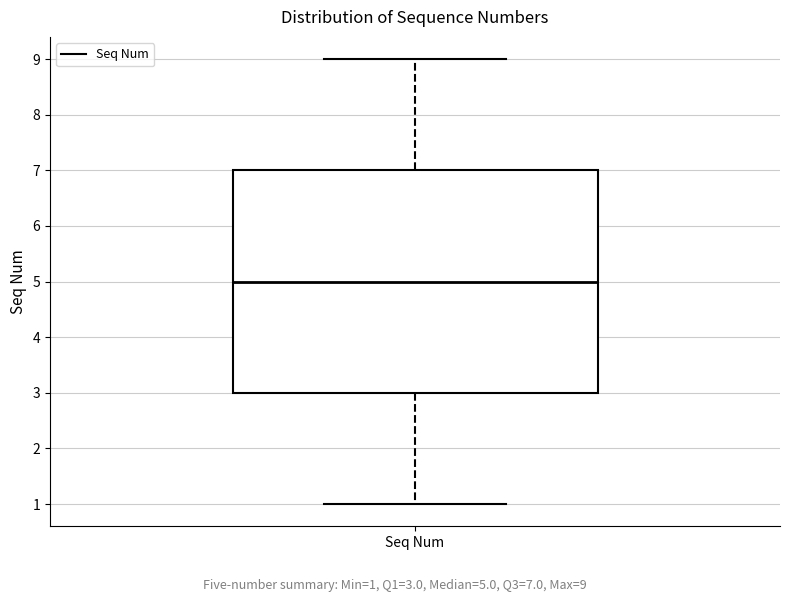

Read this box plot against the y-axis: the position of the median line, the range covered by the box, and the ends of both whiskers. The values are not printed on the chart, so give them approximately, as read against the axis.

median 5, box 3 to 7, whiskers 1 to 9